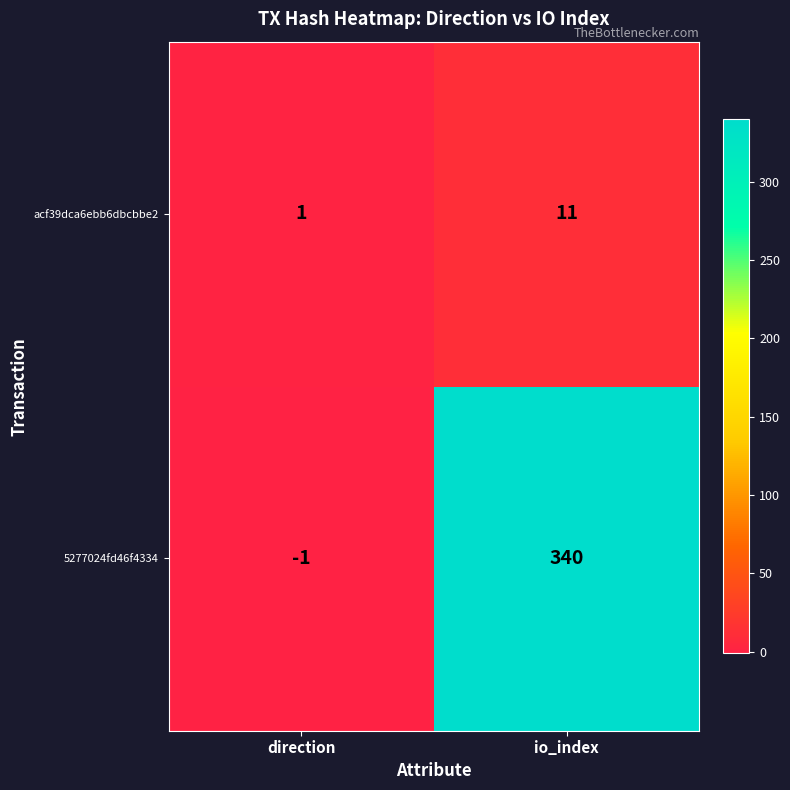

How many categories are shown in the chart?

2